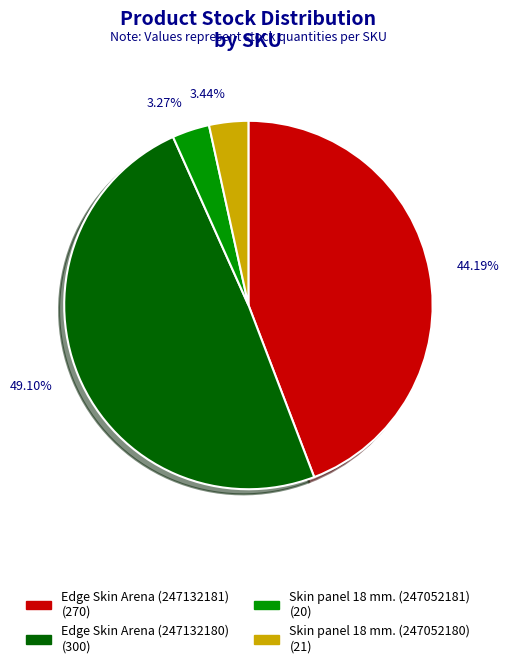

Combined, do Skin panel 18 mm. (247052180) and Skin panel 18 mm. (247052181) account for over 50%?

No